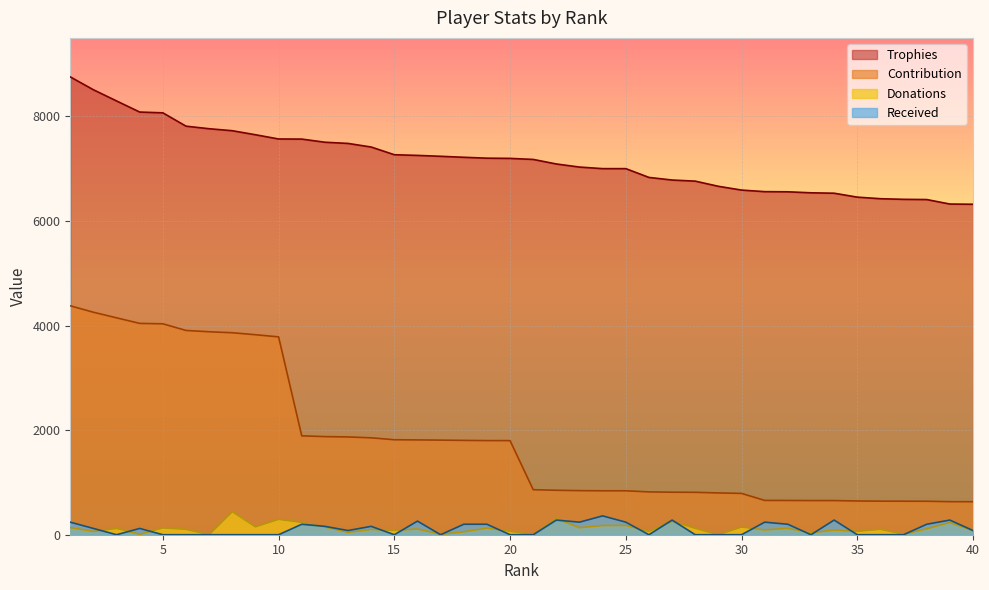

What is the value of the Contribution point at the 17th from the left?

1809